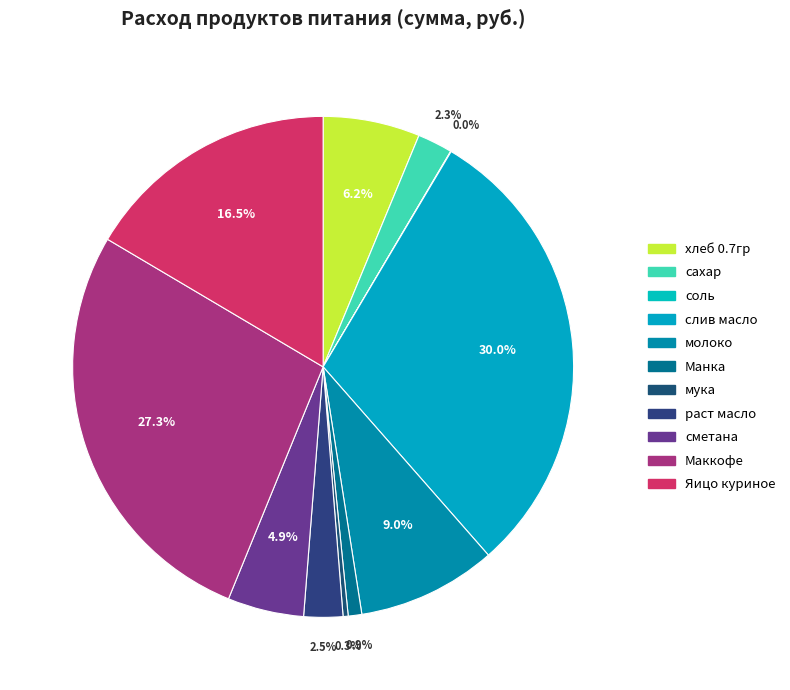

To the nearest percent, what is the average slice percentage?

9%